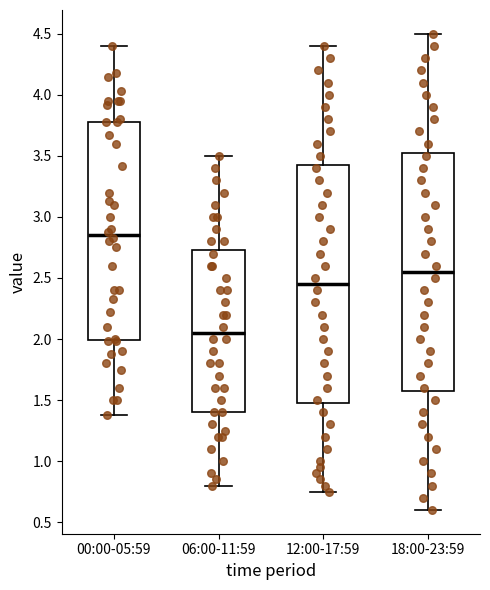

Reading left to right, transcribe this box plot: for each box, give where its median line is, the range the box spans, and where its two whiskers end, as read against the y-axis. The values are not printed on the chart, so give them approximately, as read against the axis.

00:00-05:59: median 2.85, box 2.00 to 3.80, whiskers 1.40 to 4.40
06:00-11:59: median 2.05, box 1.40 to 2.75, whiskers 0.80 to 3.50
12:00-17:59: median 2.45, box 1.50 to 3.45, whiskers 0.75 to 4.40
18:00-23:59: median 2.55, box 1.60 to 3.55, whiskers 0.60 to 4.50